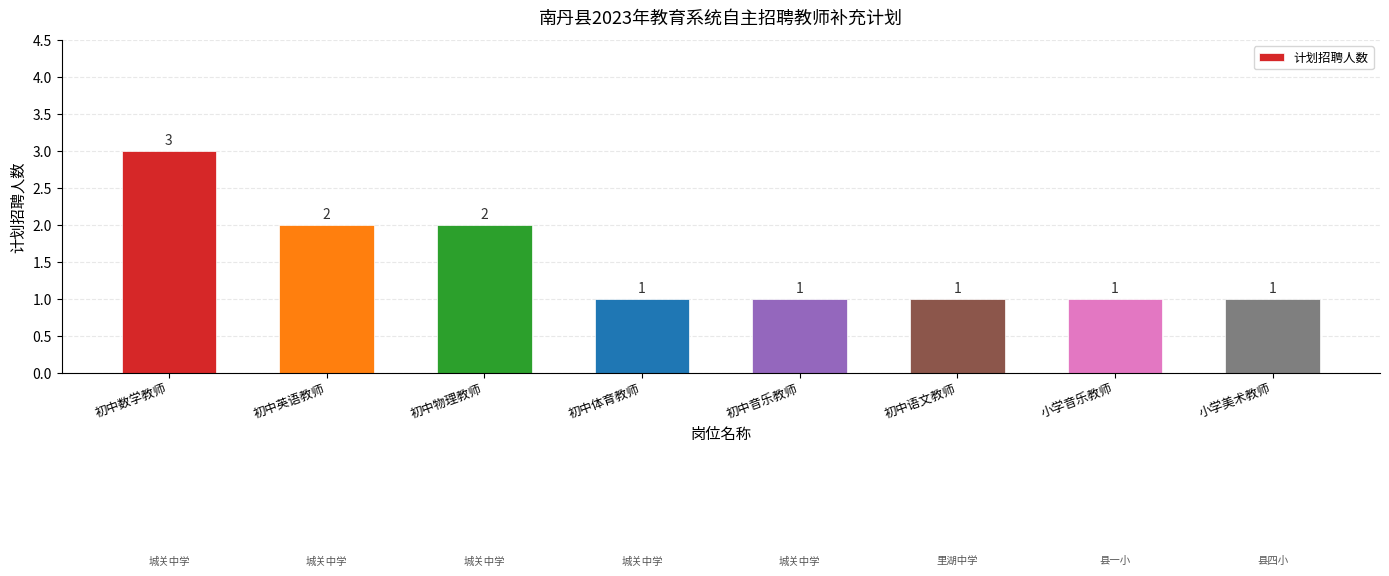

How many values are between 1 and 2?

7